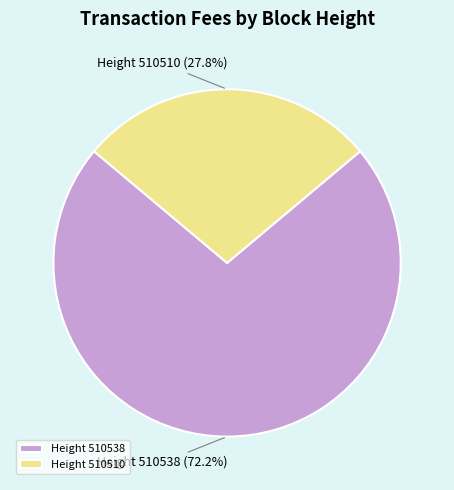

What percentage do Height 510538 and Height 510510 together represent?

100.0%